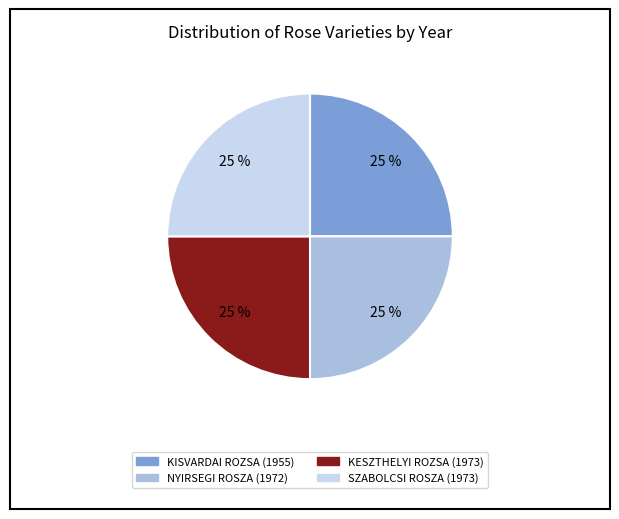

Is there any slice that represents more than half of the pie?

No